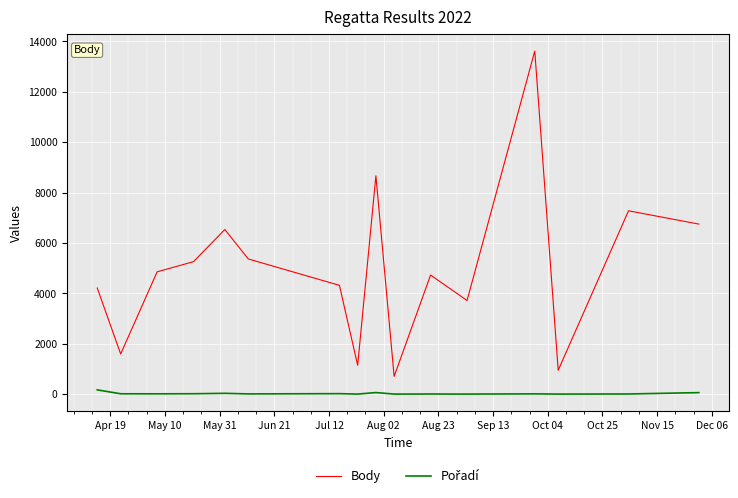

What is the maximum value shown in the chart?

13613